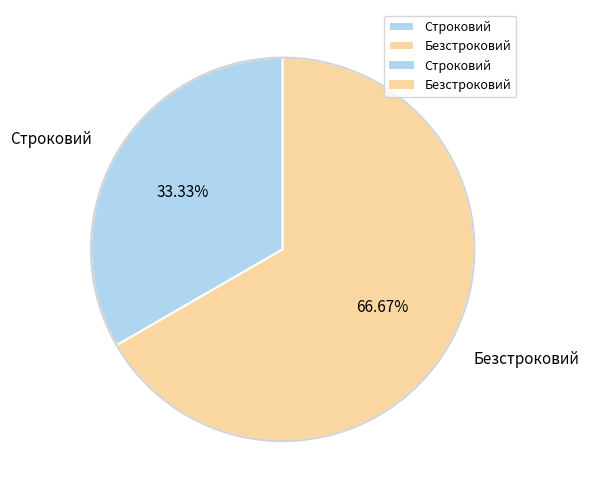

Does Безстроковий represent more than half of the total?

Yes